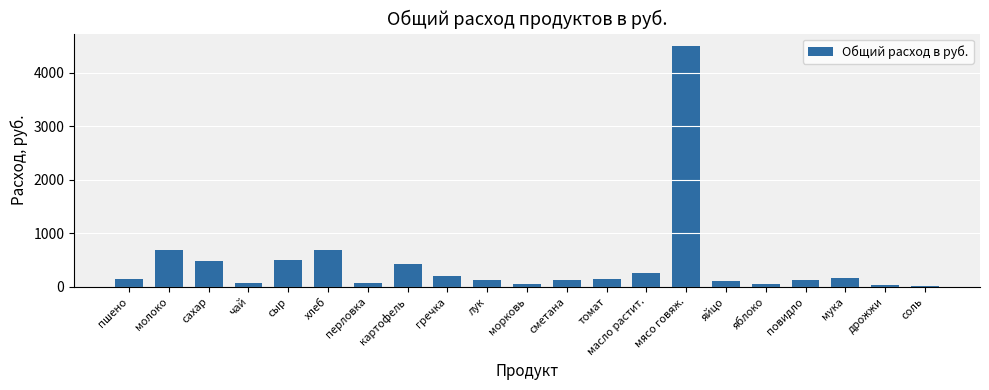

Which has a higher value, масло растит. or мясо говяж.?

мясо говяж.